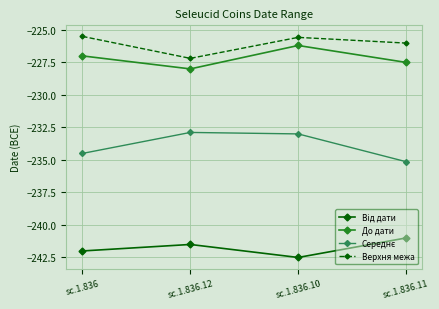

What is the label of the 1st point from the left?

sc.1.836